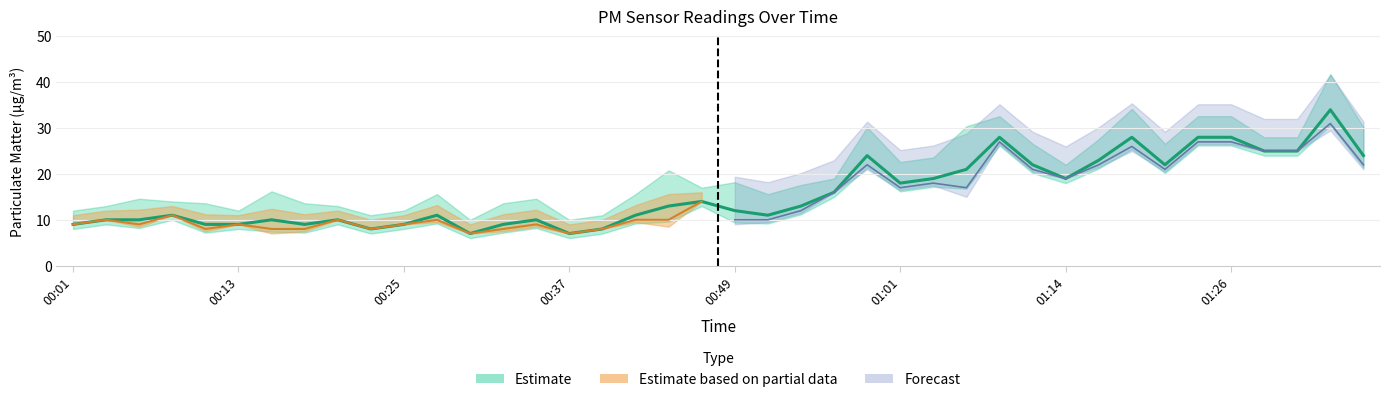

Between 00:18 and 00:37, which is larger?

00:18